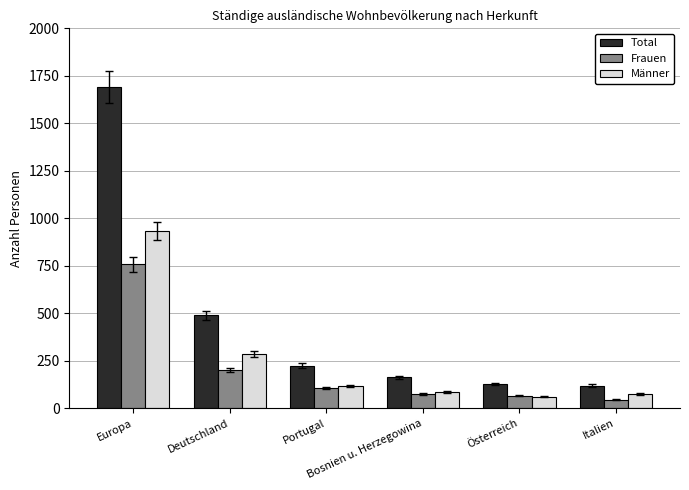

What is the average value of the Männer series?

260